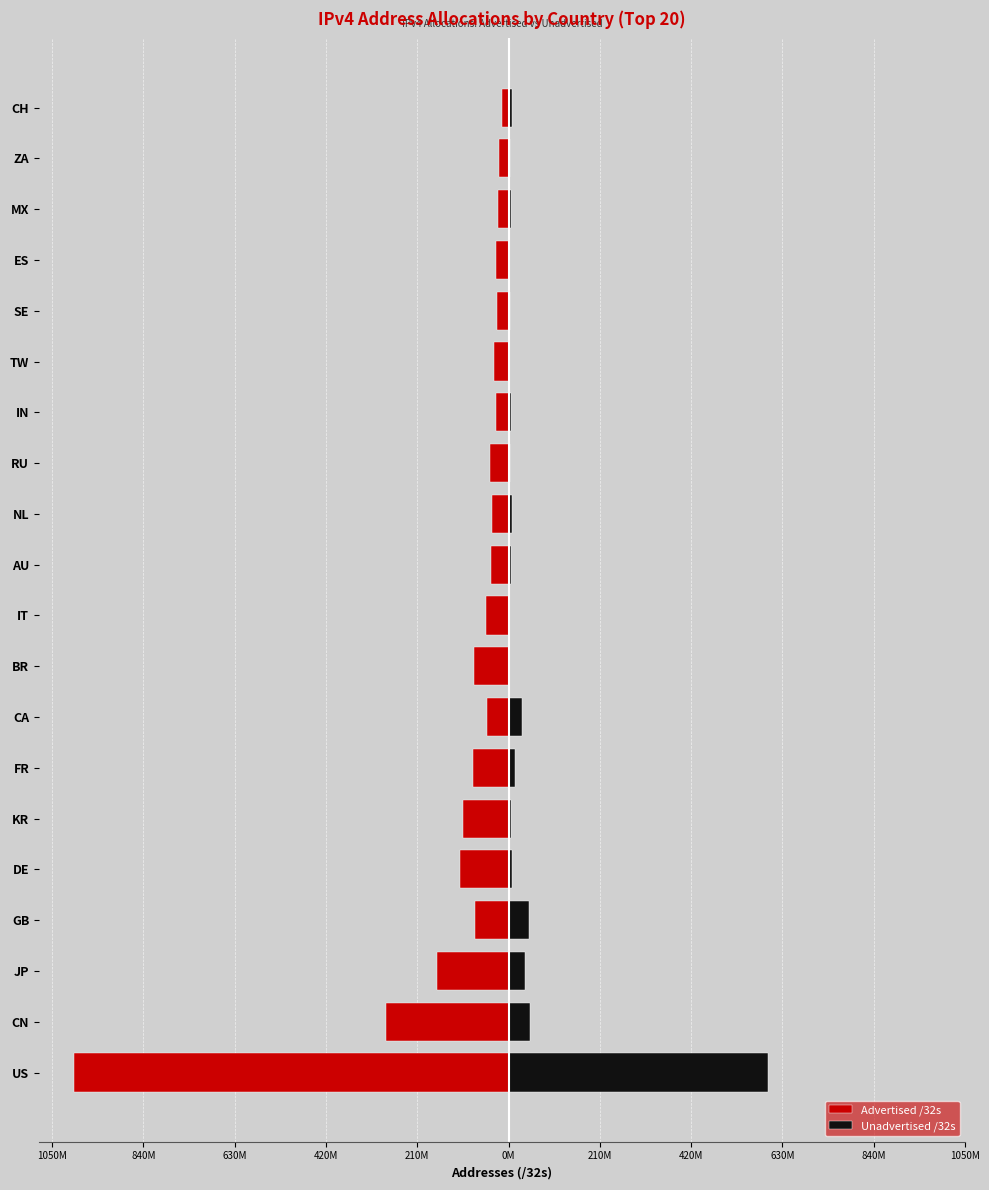

Is the value of Advertised /32s at 630M greater than the value of Unadvertised /32s at 630M?

No